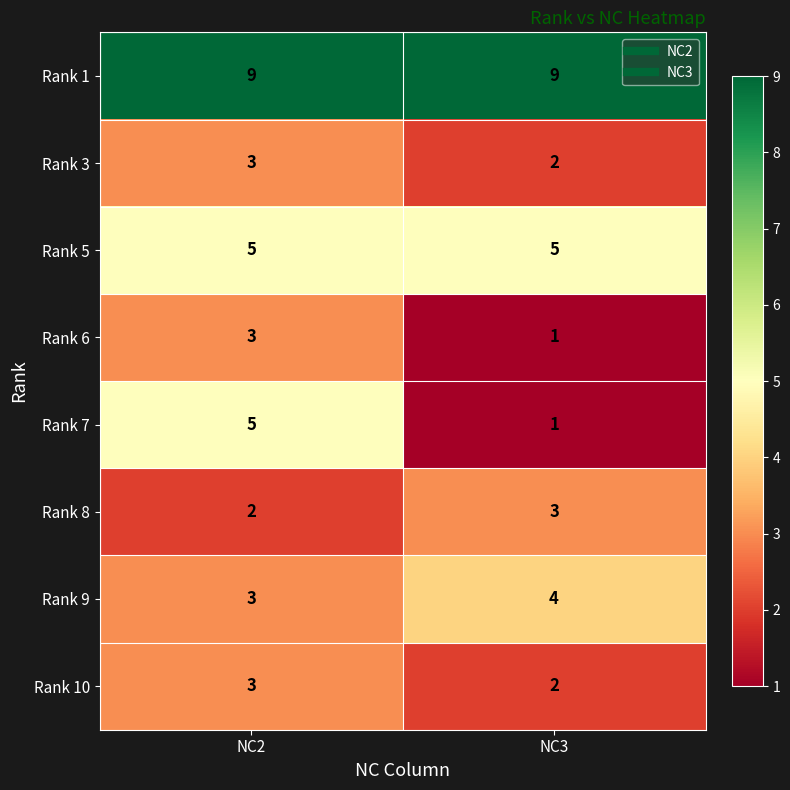

What is the average value of the Rank 7 series?

3